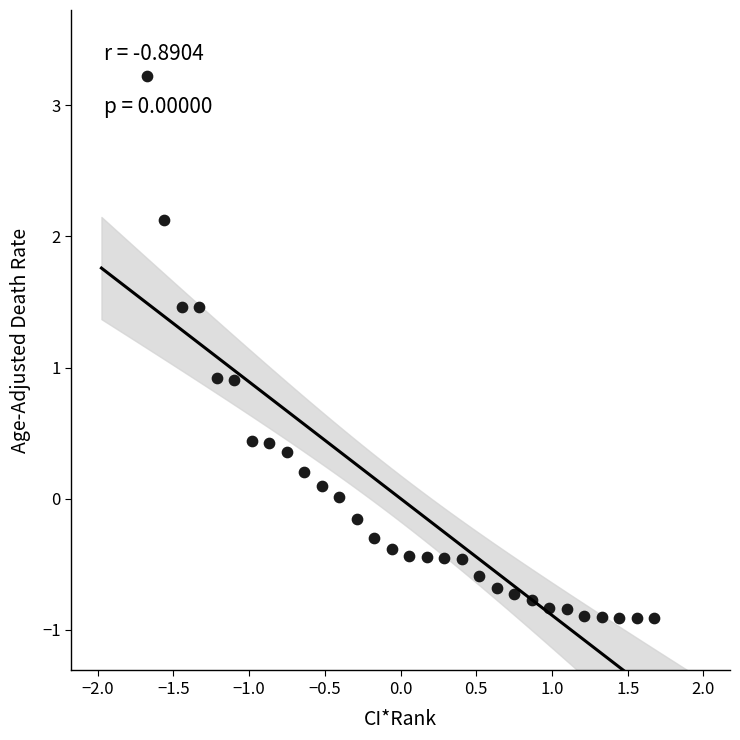

What is the range of Y values (max minus min)?

4.1